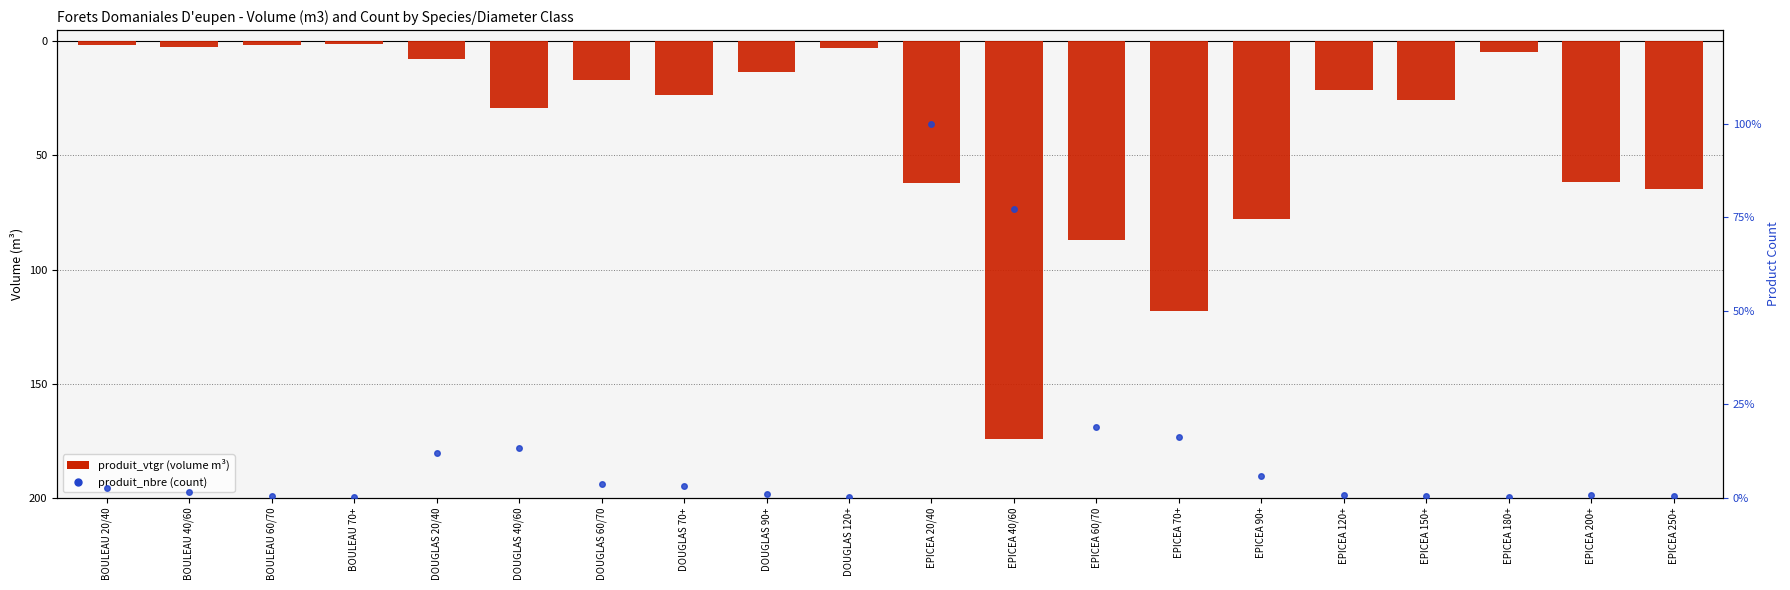

Reading right to left, extract all data points from this chart.

produit_vtgr (volume m³): EPICEA 250+=-64.7	EPICEA 200+=-61.6	EPICEA 180+=-4.7	EPICEA 150+=-25.9	EPICEA 120+=-21.4	EPICEA 90+=-77.7	EPICEA 70+=-118.3	EPICEA 60/70=-87.1	EPICEA 40/60=-174.3	EPICEA 20/40=-61.9	DOUGLAS 120+=-3.1	DOUGLAS 90+=-13.3	DOUGLAS 70+=-23.4	DOUGLAS 60/70=-16.9	DOUGLAS 40/60=-29.3	DOUGLAS 20/40=-7.8	BOULEAU 70+=-1.2	BOULEAU 60/70=-1.4	BOULEAU 40/60=-2.5	BOULEAU 20/40=-1.6
produit_nbre (count): EPICEA 250+=0.4	EPICEA 200+=0.6	EPICEA 180+=0.1	EPICEA 150+=0.5	EPICEA 120+=0.7	EPICEA 90+=5.8	EPICEA 70+=16.2	EPICEA 60/70=19.0	EPICEA 40/60=77.0	EPICEA 20/40=100.0	DOUGLAS 120+=0.1	DOUGLAS 90+=0.9	DOUGLAS 70+=3.1	DOUGLAS 60/70=3.7	DOUGLAS 40/60=13.2	DOUGLAS 20/40=12.0	BOULEAU 70+=0.2	BOULEAU 60/70=0.4	BOULEAU 40/60=1.5	BOULEAU 20/40=2.4